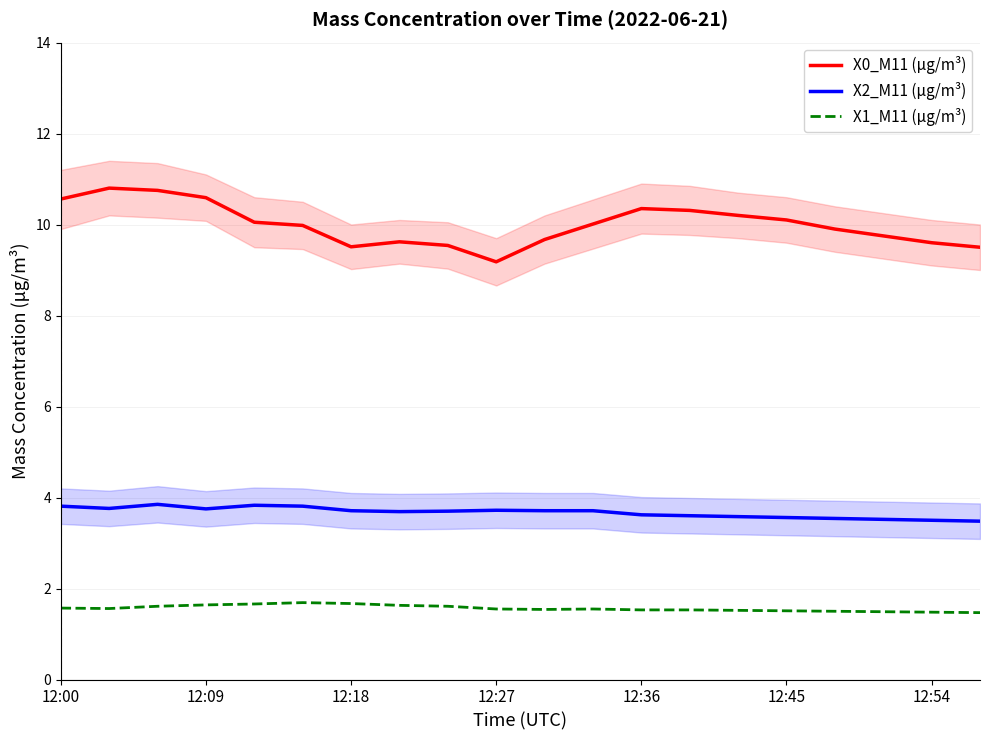

True or false: X1_M11 (μg/m³) and X0_M11 (μg/m³) intersect in this chart.

False